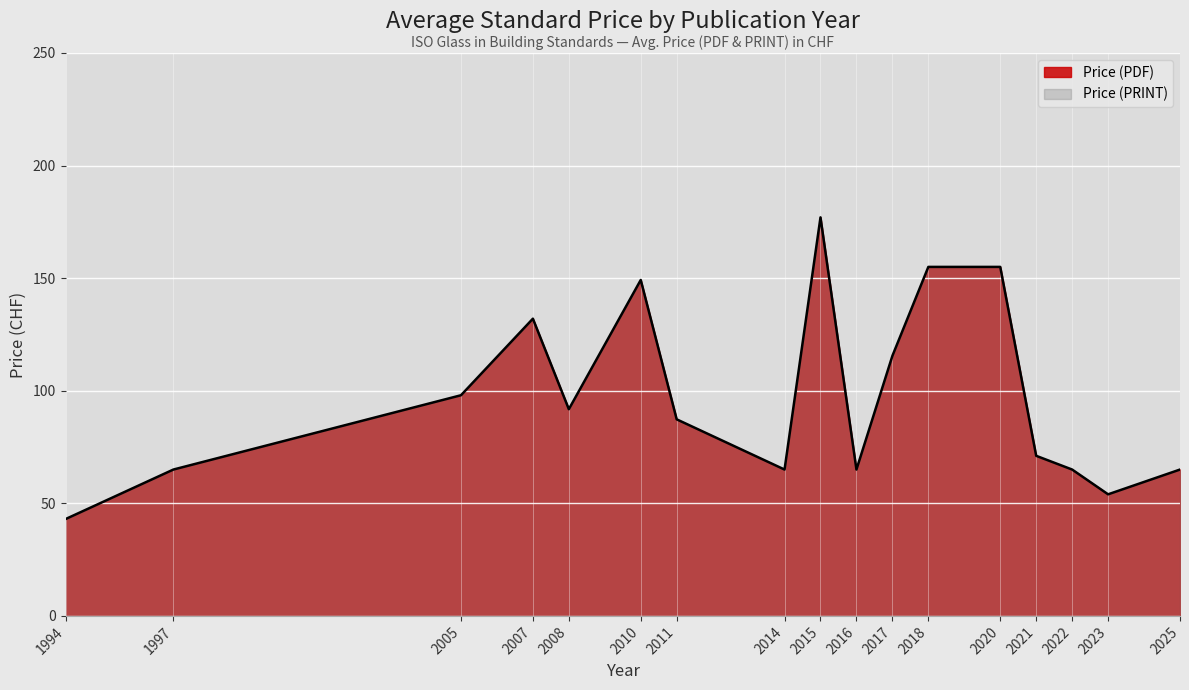

Rank the categories by value from lowest to highest.

1994, 2023, 1997, 2014, 2016, 2022, 2025, 2021, 2011, 2008, 2005, 2017, 2007, 2010, 2018, 2020, 2015